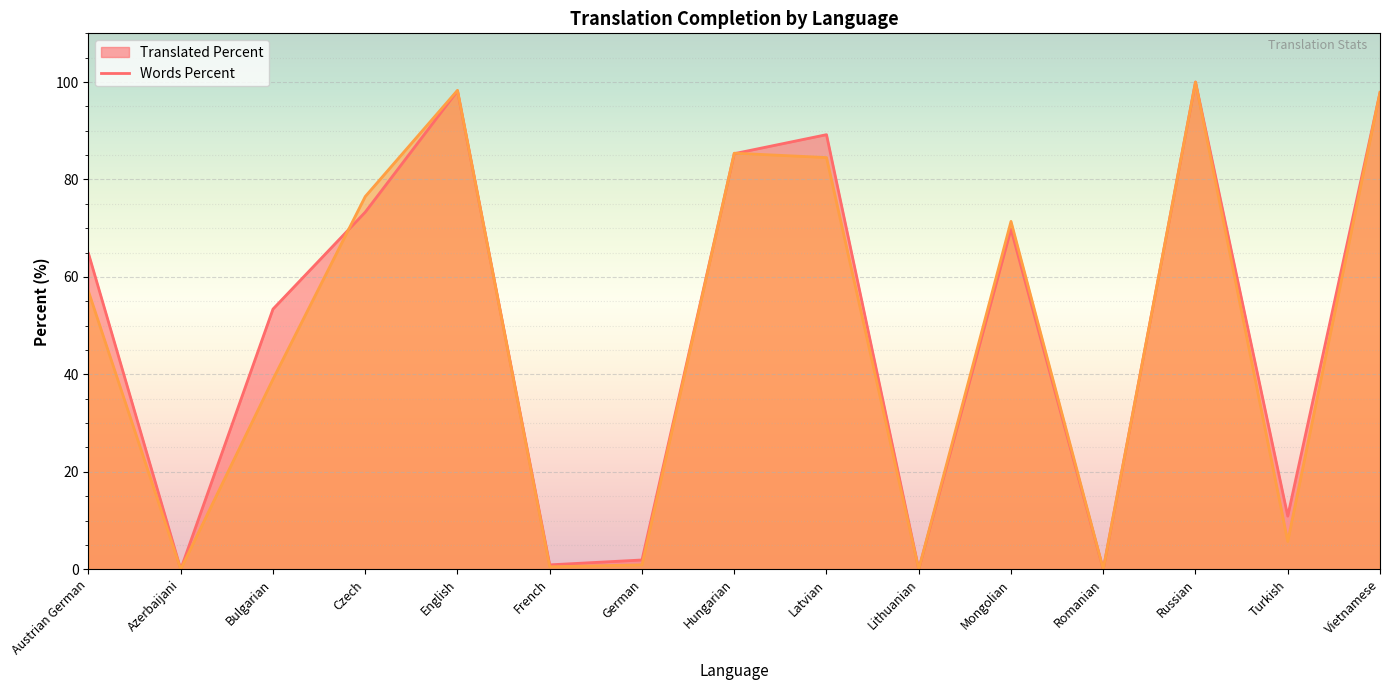

Reading left to right, what are all the values shown in this chart?

translated_percent: Austrian German=64.8	Azerbaijani=0.0	Bulgarian=53.4	Czech=73.3	English=98.2	French=0.9	German=1.9	Hungarian=85.3	Latvian=89.2	Lithuanian=0.0	Mongolian=69.8	Romanian=0.0	Russian=100.0	Turkish=10.9	Vietnamese=97.8
words_percent: Austrian German=57.0	Azerbaijani=0.0	Bulgarian=39.0	Czech=76.5	English=98.3	French=0.5	German=0.9	Hungarian=85.4	Latvian=84.5	Lithuanian=0.0	Mongolian=71.4	Romanian=0.0	Russian=100.0	Turkish=5.7	Vietnamese=97.9